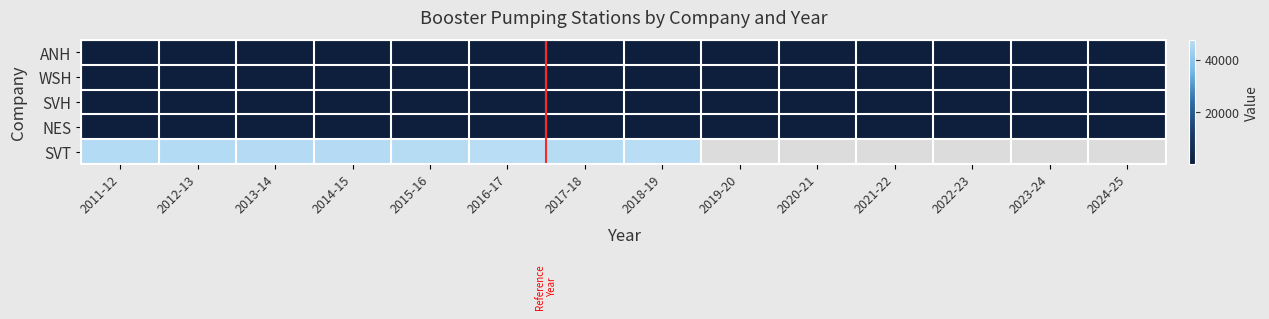

What is the spread (max minus min) of values at 2021-22?

771